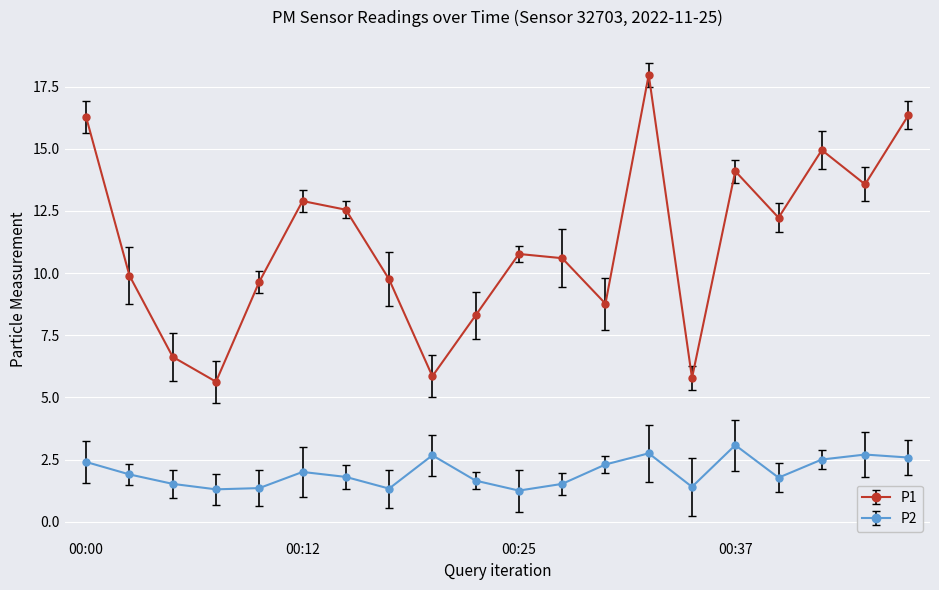

What is the maximum value for P1?

18.0